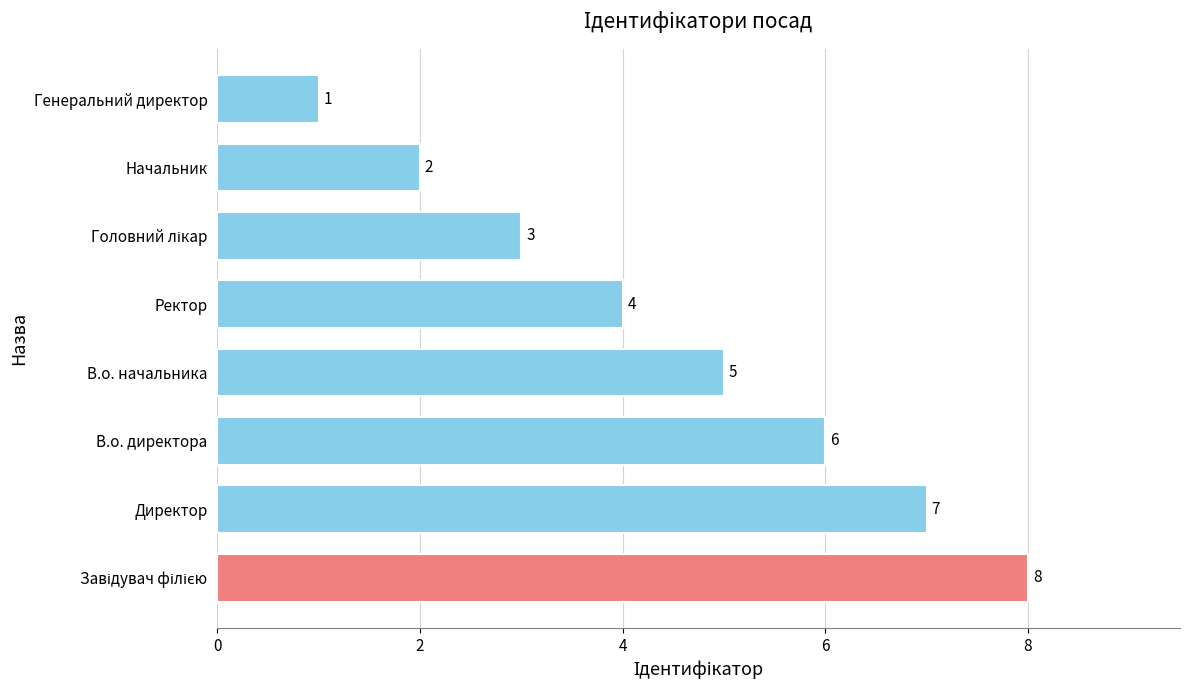

Reading bottom to top, what are all the values shown in this chart?

8	7	6	5	4	3	2	1